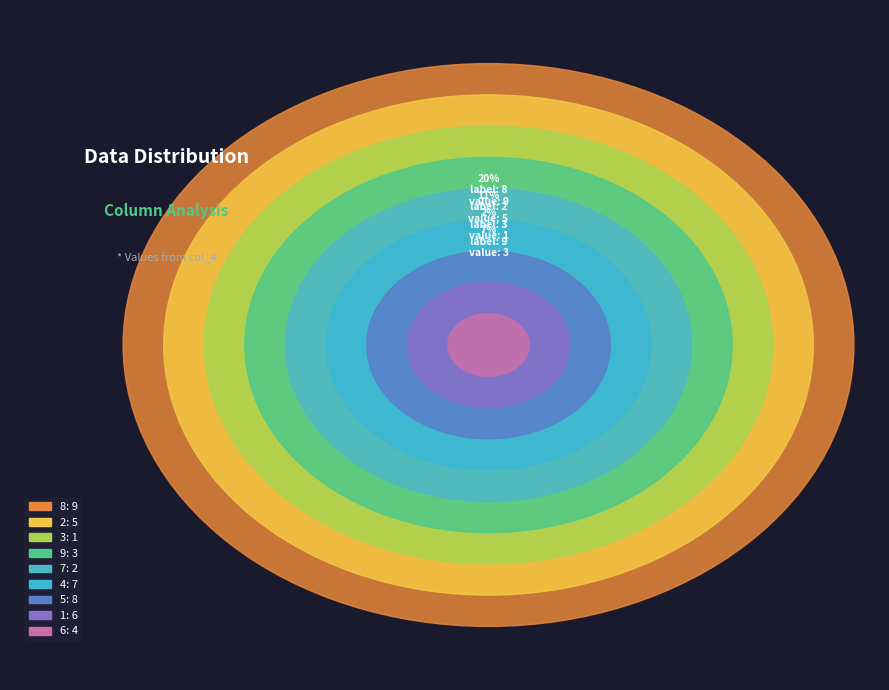

Does 3 represent more than half of the total?

No